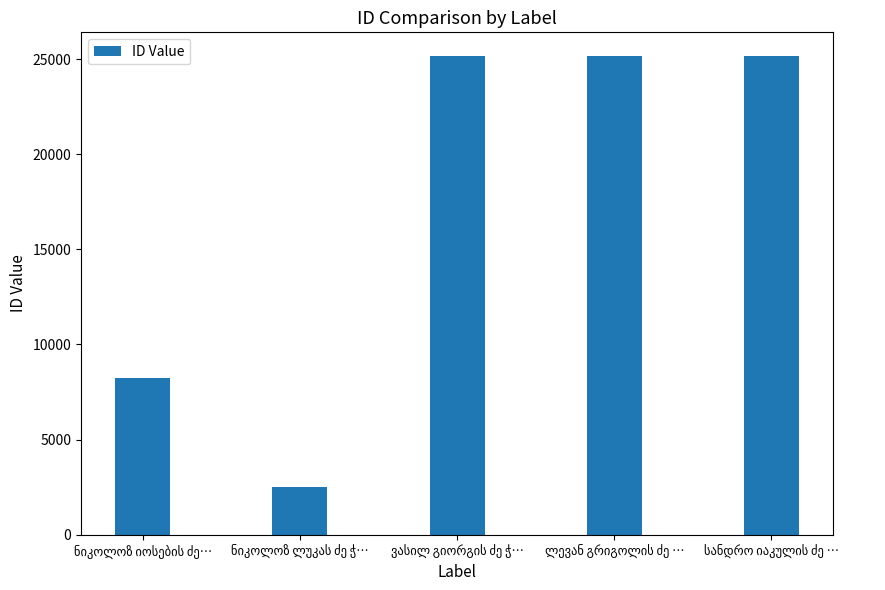

What is the difference between the maximum and second lowest values?

16901